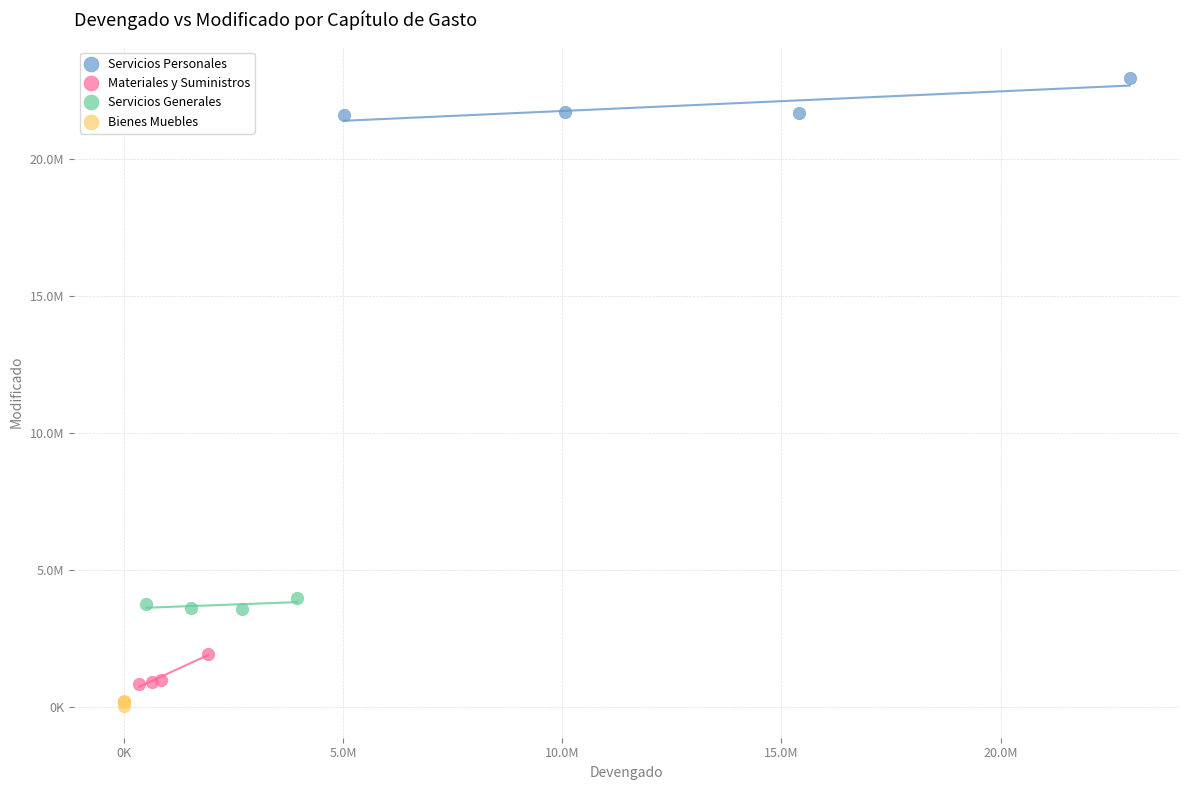

What are all the series names shown in the legend?

Servicios Personales, Materiales y Suministros, Servicios Generales, Bienes Muebles